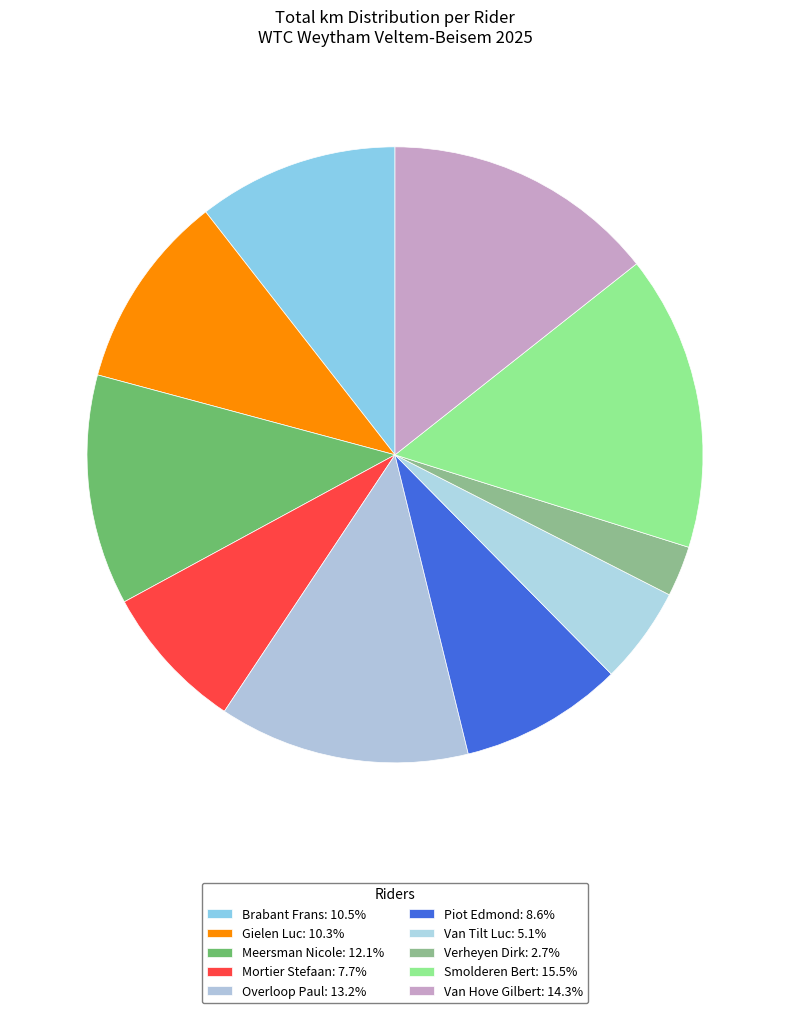

Count the number of slices in the pie.

10